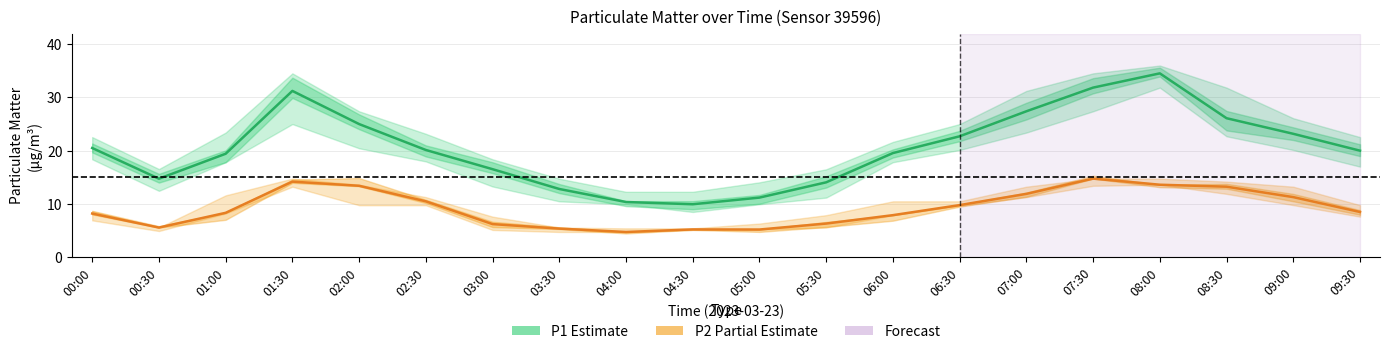

What is the sum of the P1 (PM10) values at 02:00 and 09:00?

48.2